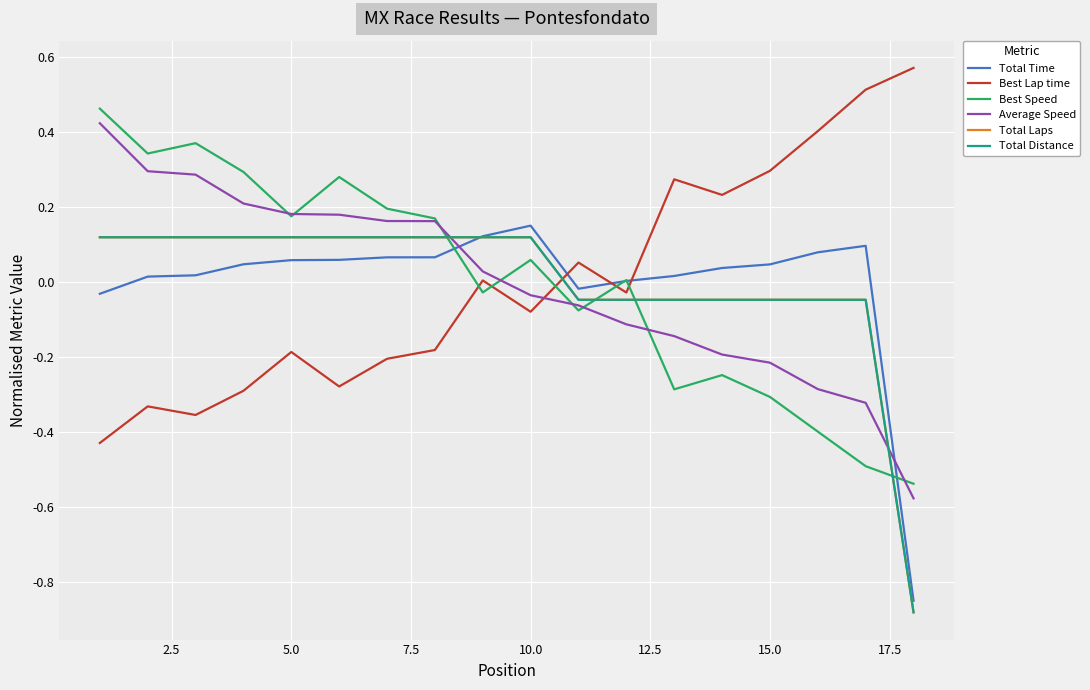

Does the chart have visible grid lines?

Yes